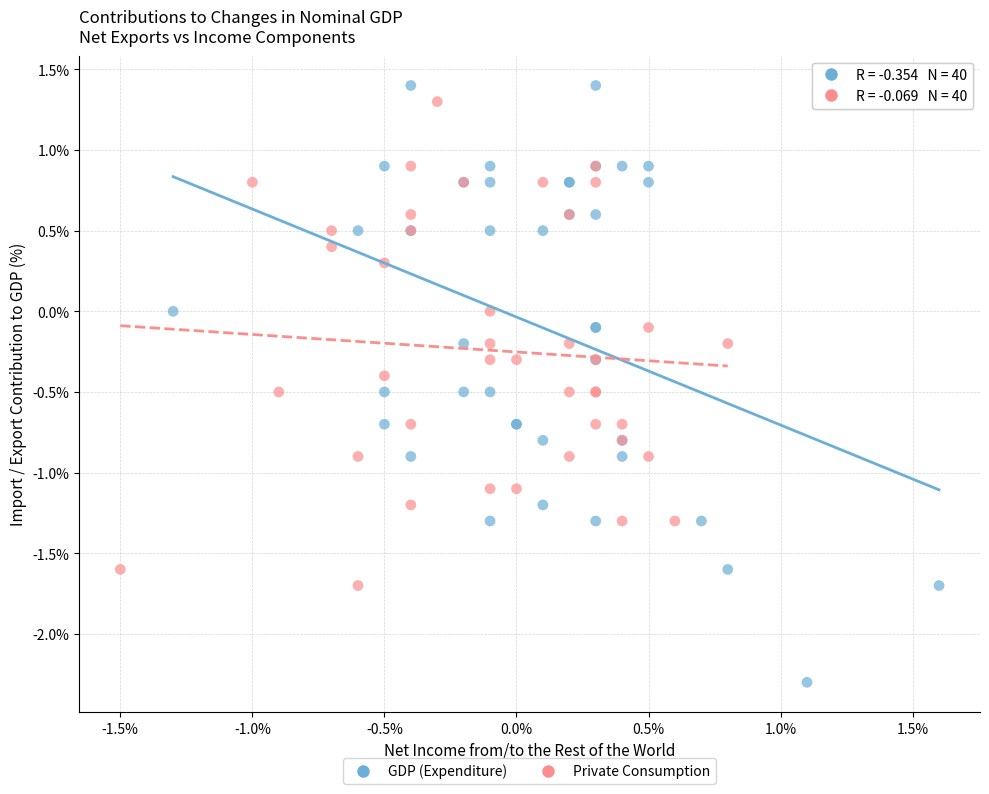

Which series reaches the minimum Y coordinate?

GDP (Expenditure)